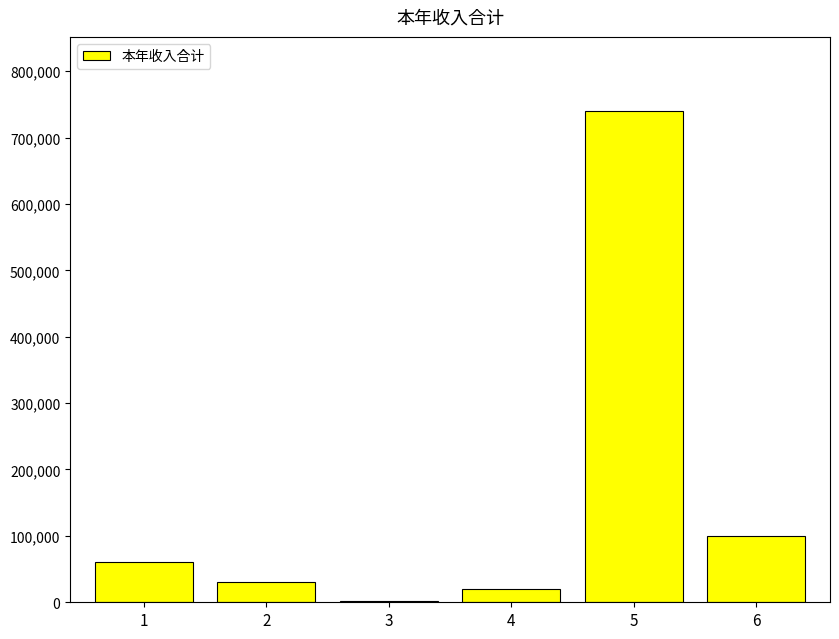

What is the sum of the values at 5 and 4?

760500.1